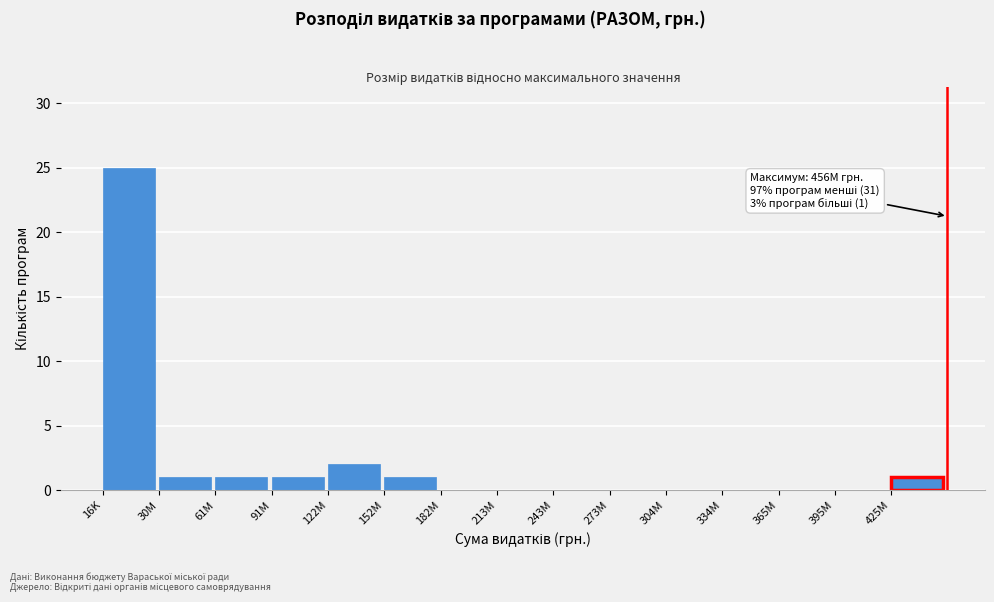

Reading left to right, transcribe all the data shown in this chart.

16K=25	30M=1	61M=1	91M=1	122M=2	152M=1	182M=0	213M=0	243M=0	273M=0	304M=0	334M=0	365M=0	395M=0	425M=1